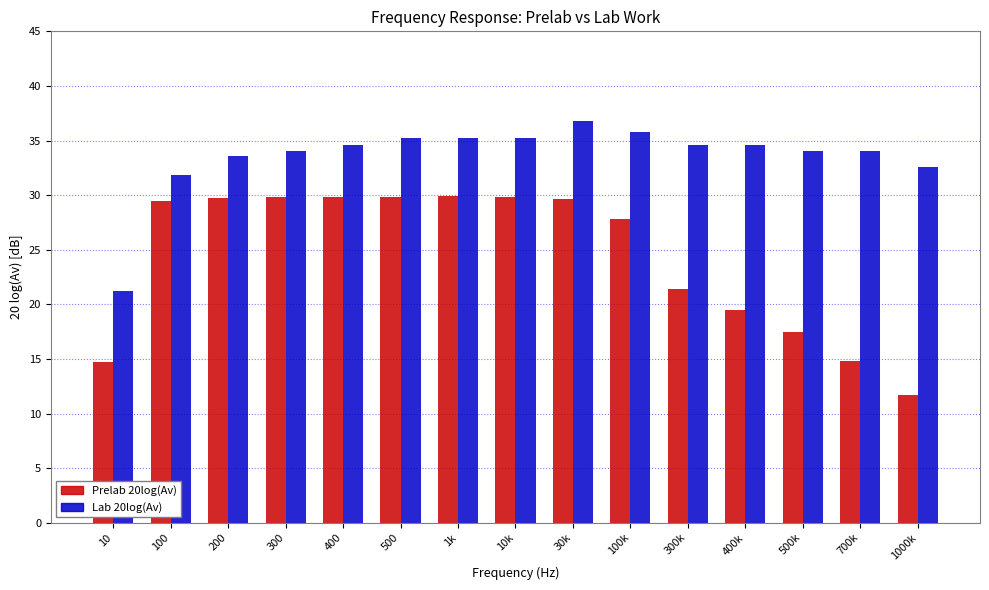

Rank the series by their average value, from highest to lowest.

Lab 20log(Av), Prelab 20log(Av)